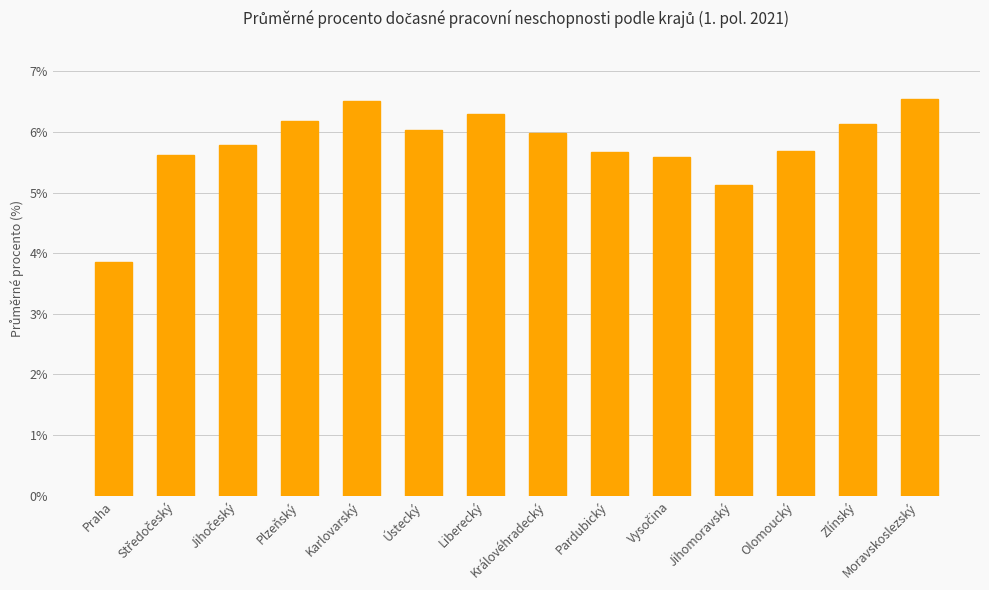

What is the average value?

5.8